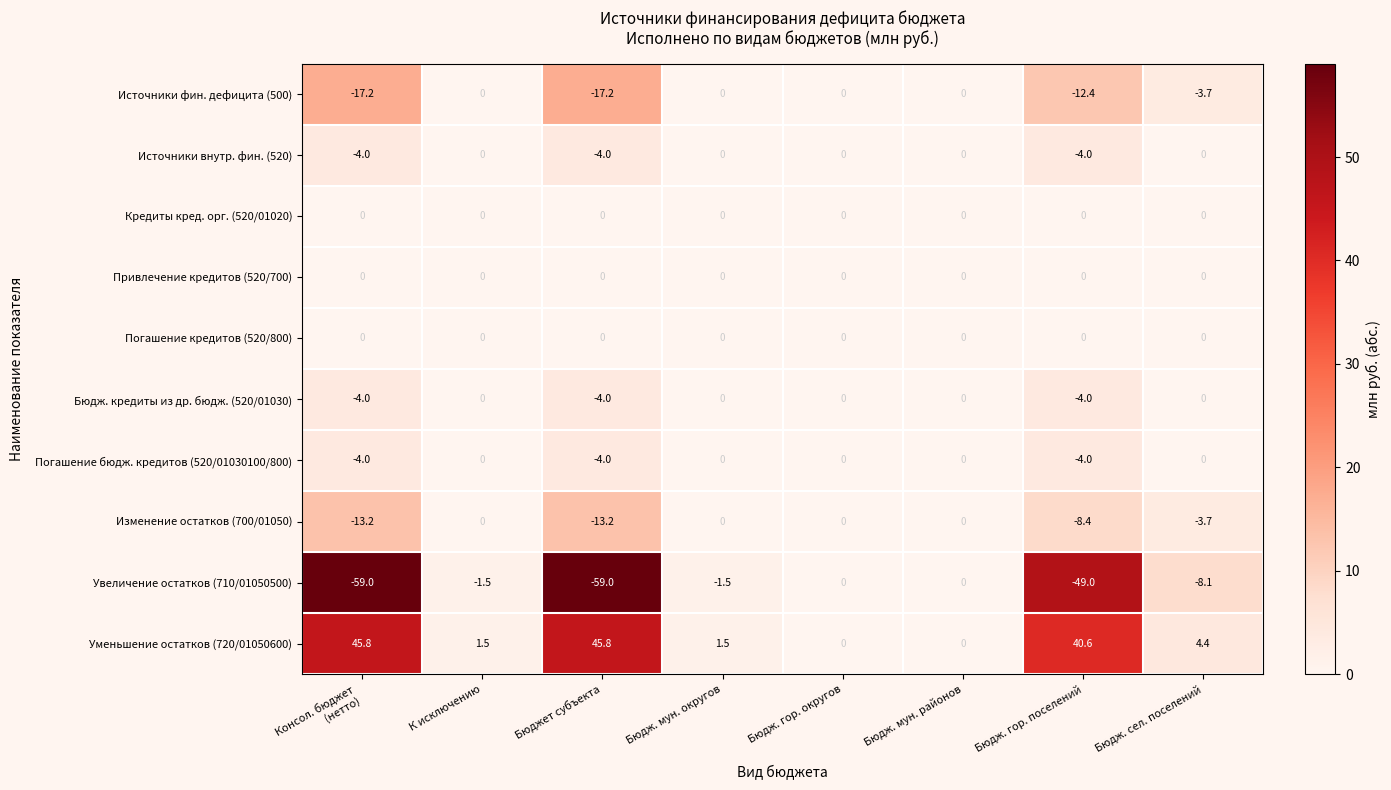

The Увеличение остатков (710/01050500) series shows -2.5 at К исключению. True or false?

False